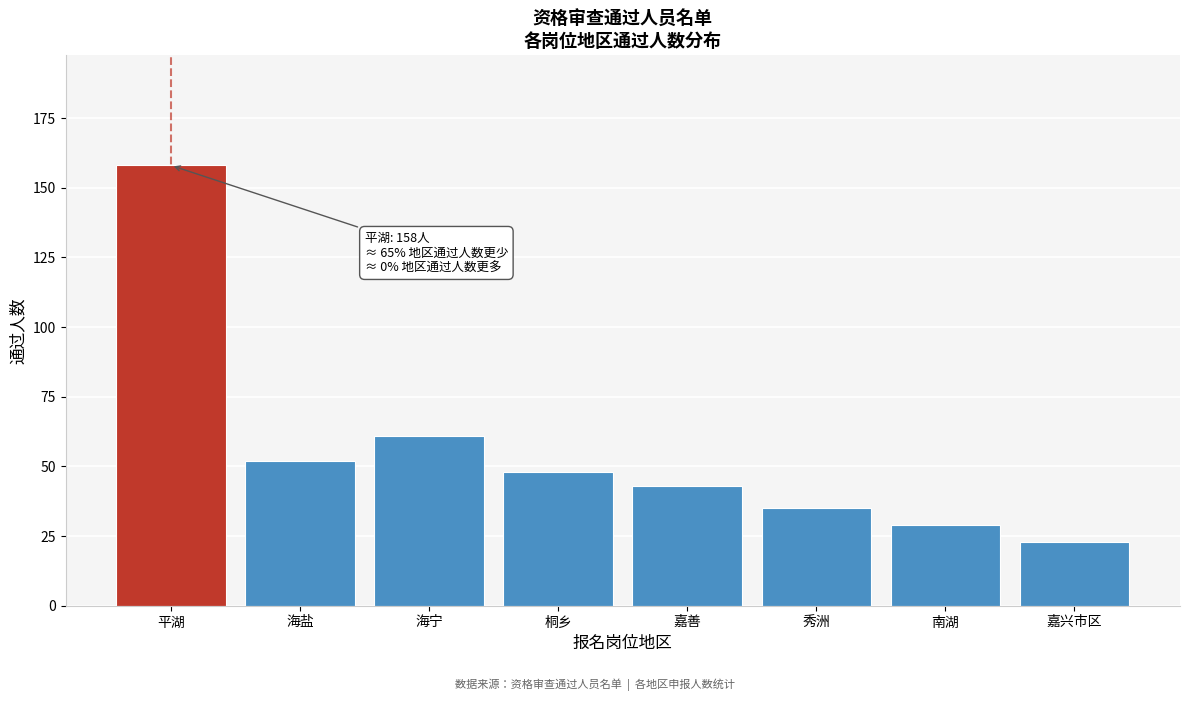

Reading left to right, transcribe all the data shown in this chart.

平湖=158	海盐=52	海宁=61	桐乡=48	嘉善=43	秀洲=35	南湖=29	嘉兴市区=23